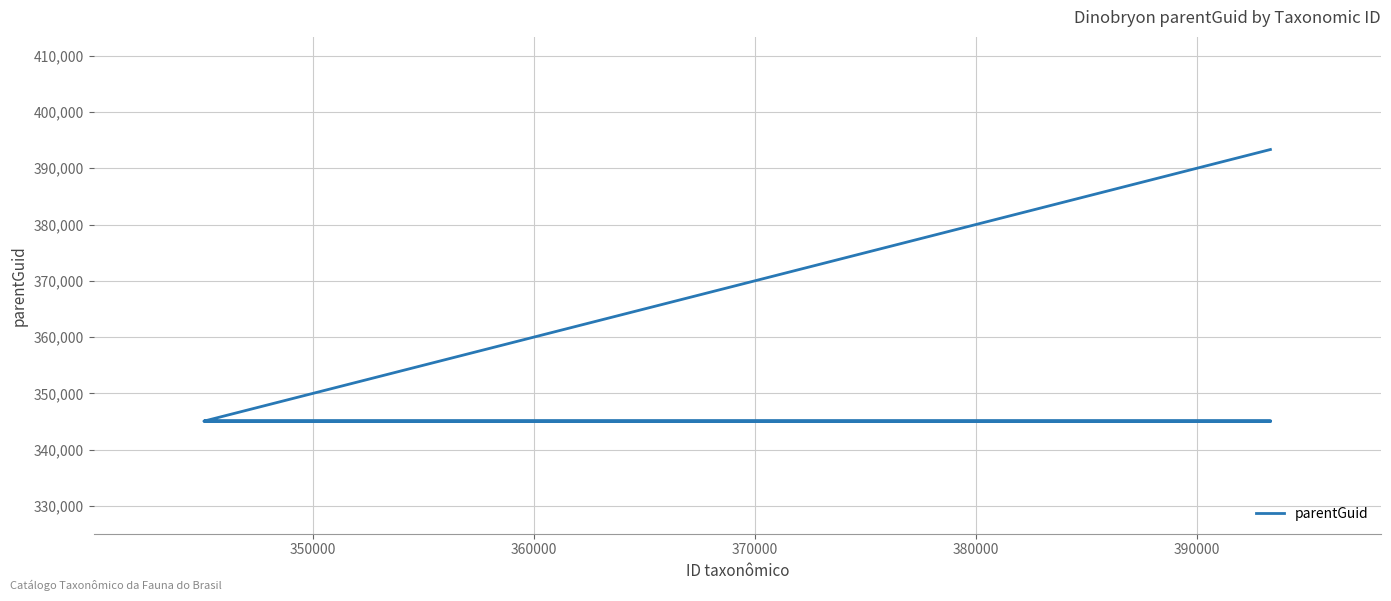

True or false: the data has more than 1 interior local peaks.

False